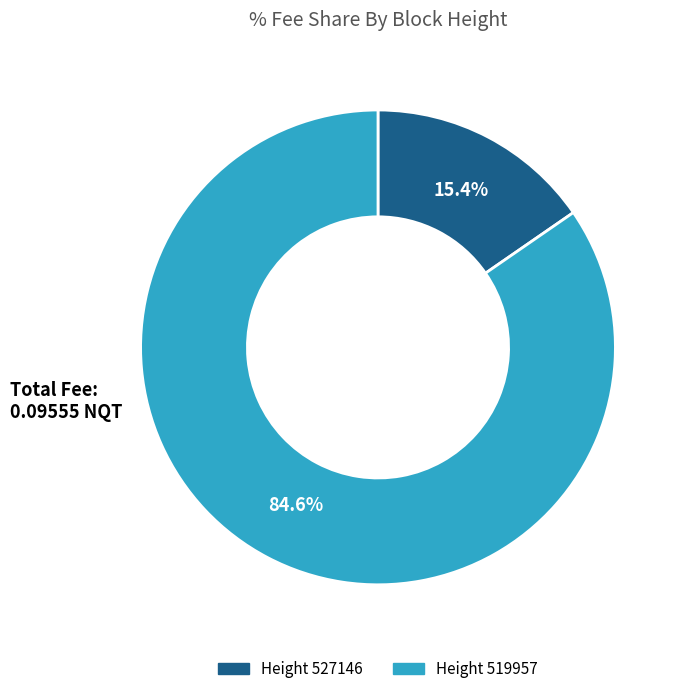

To the nearest percent, what is the average slice percentage?

50%